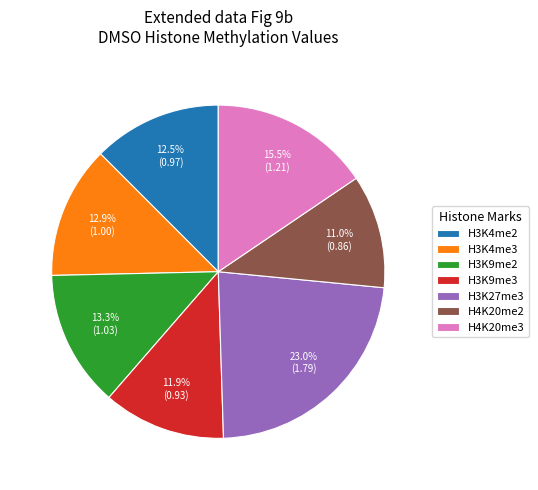

Is it true that H3K4me2 is 22% of the pie?

False